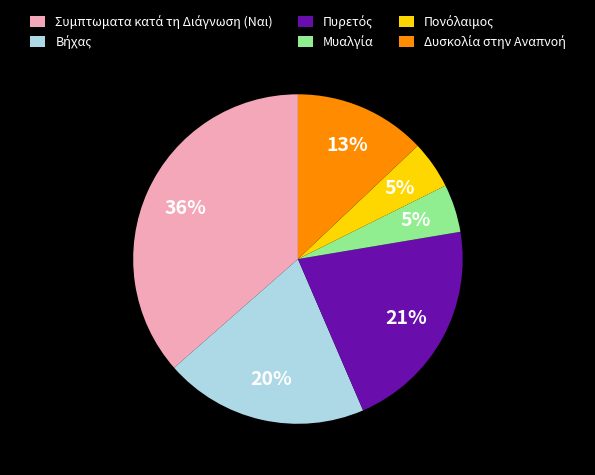

Is there a majority slice in this chart?

No